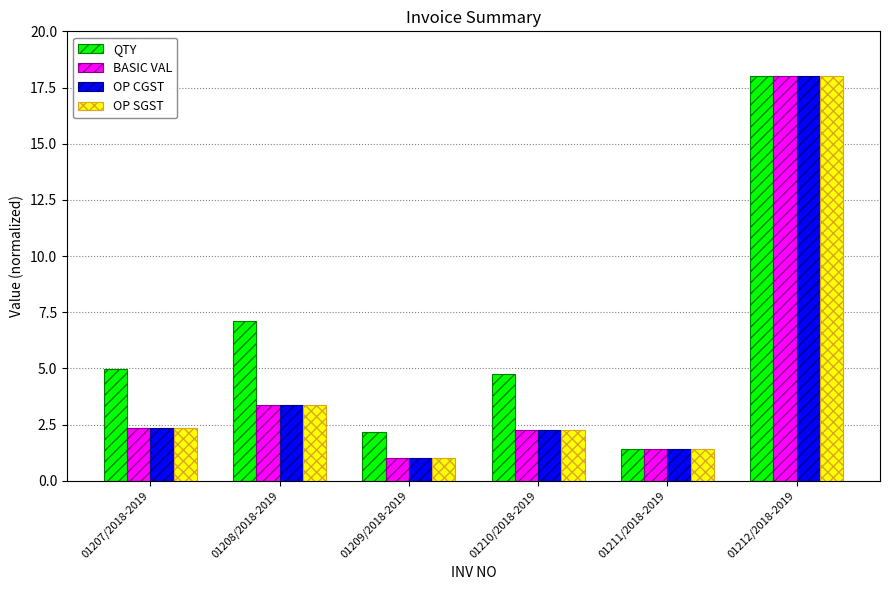

How many bars are there in each group?

4